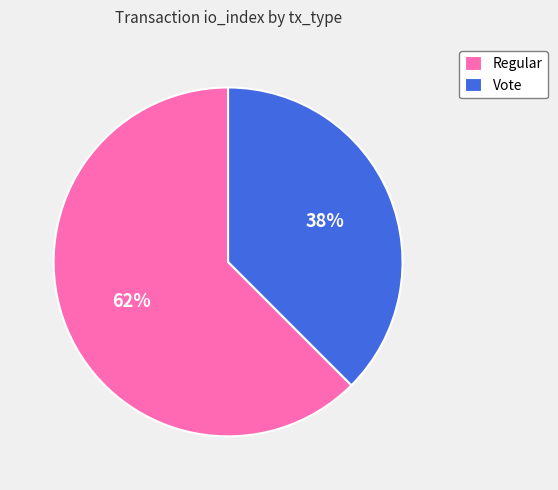

How many slices are in this pie chart?

2